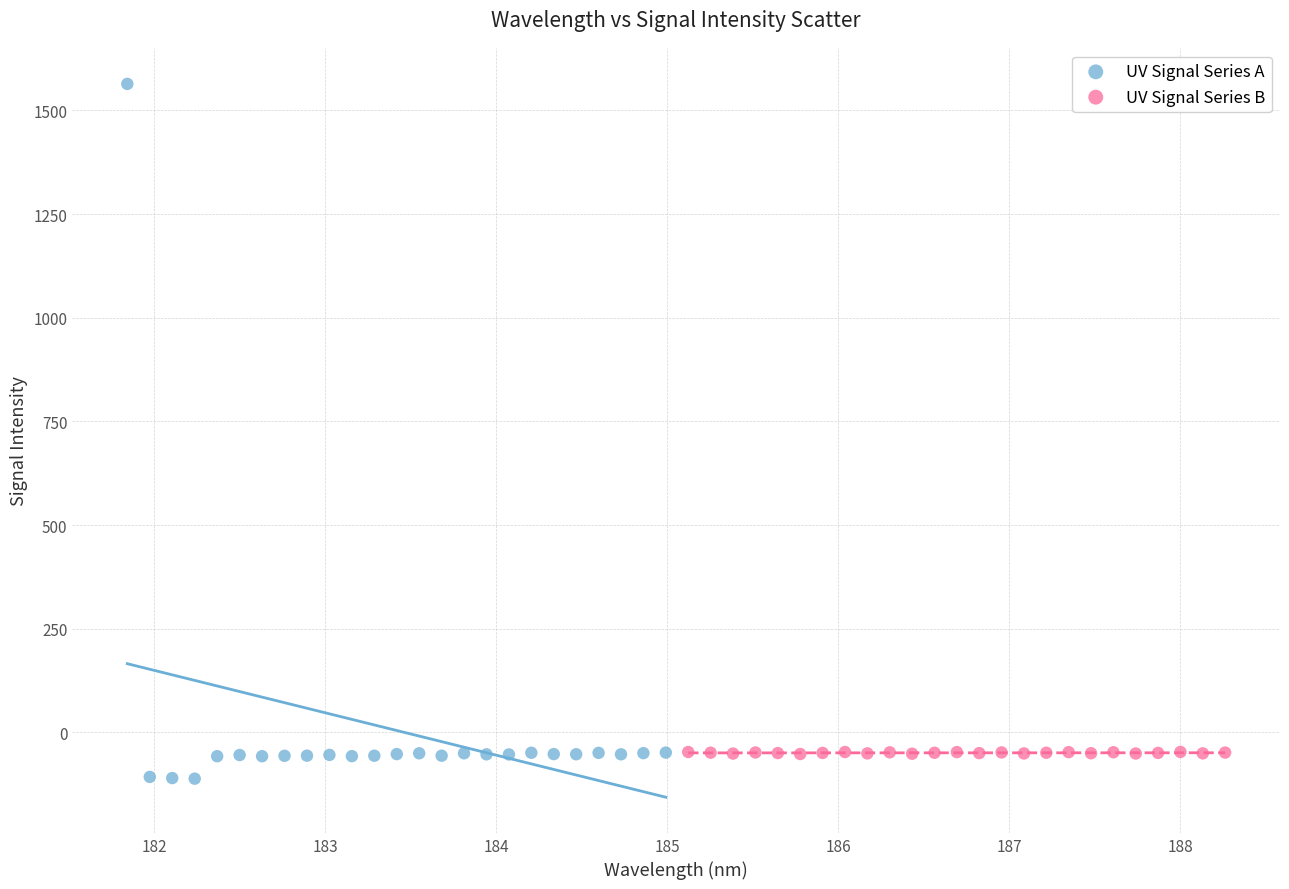

Which series has the largest Y range (max minus min)?

UV Signal Series A